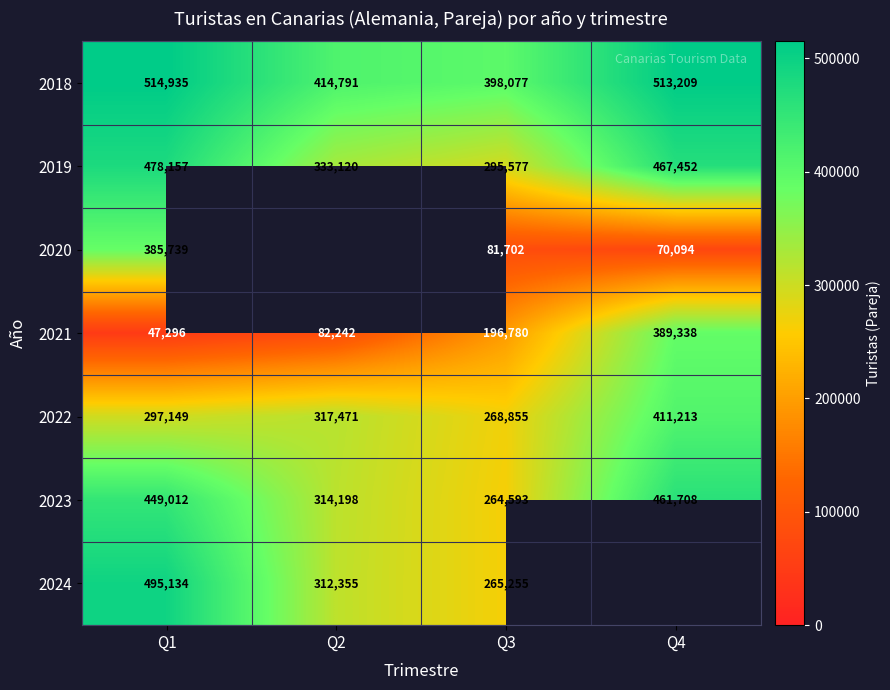

What is the average value of the 2021 series?

178914